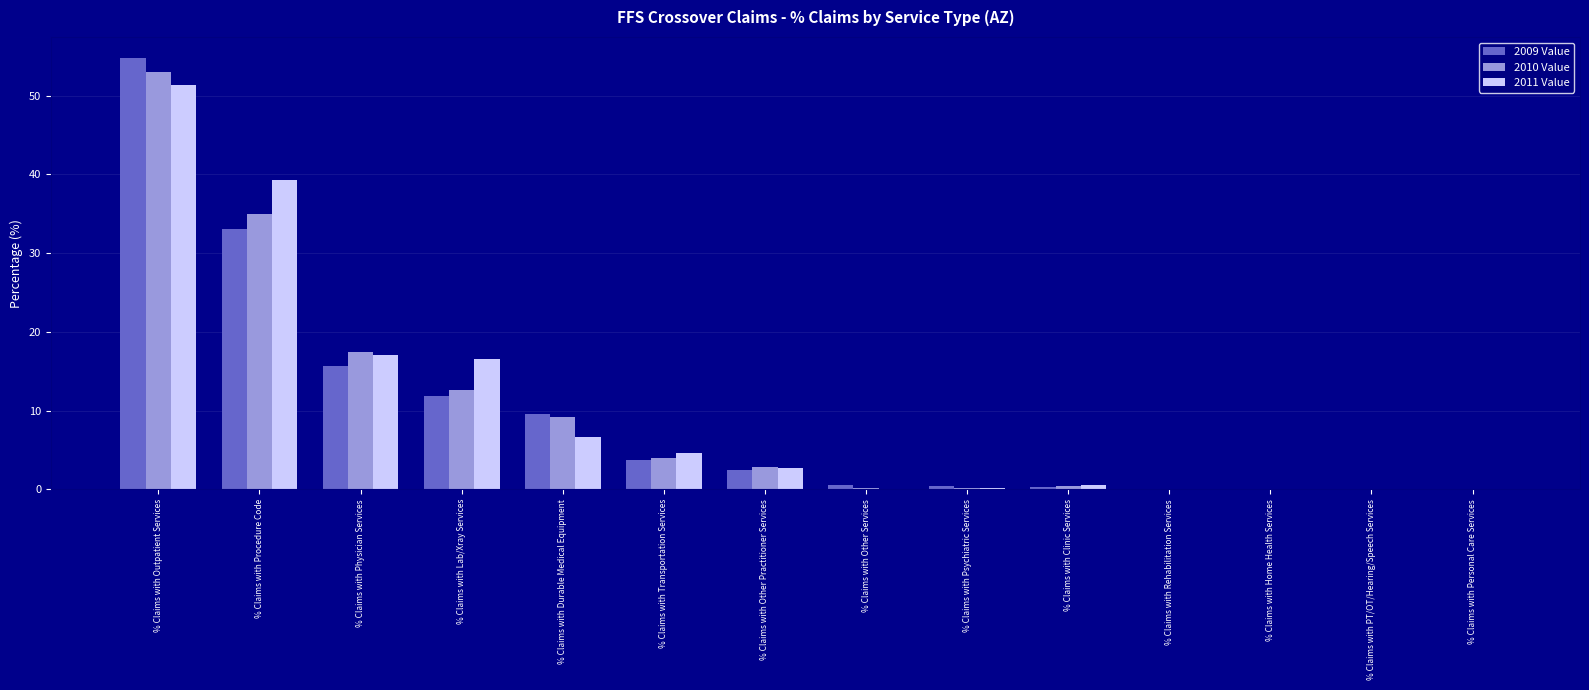

What is the maximum value for 2010 Value?

53.0